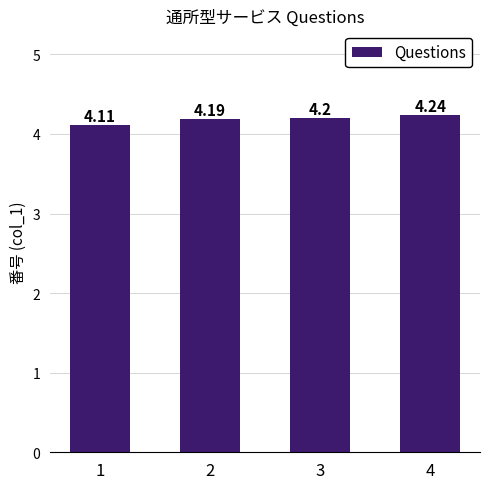

Reading left to right, list all the values displayed in this chart.

1=4.1	2=4.2	3=4.2	4=4.2